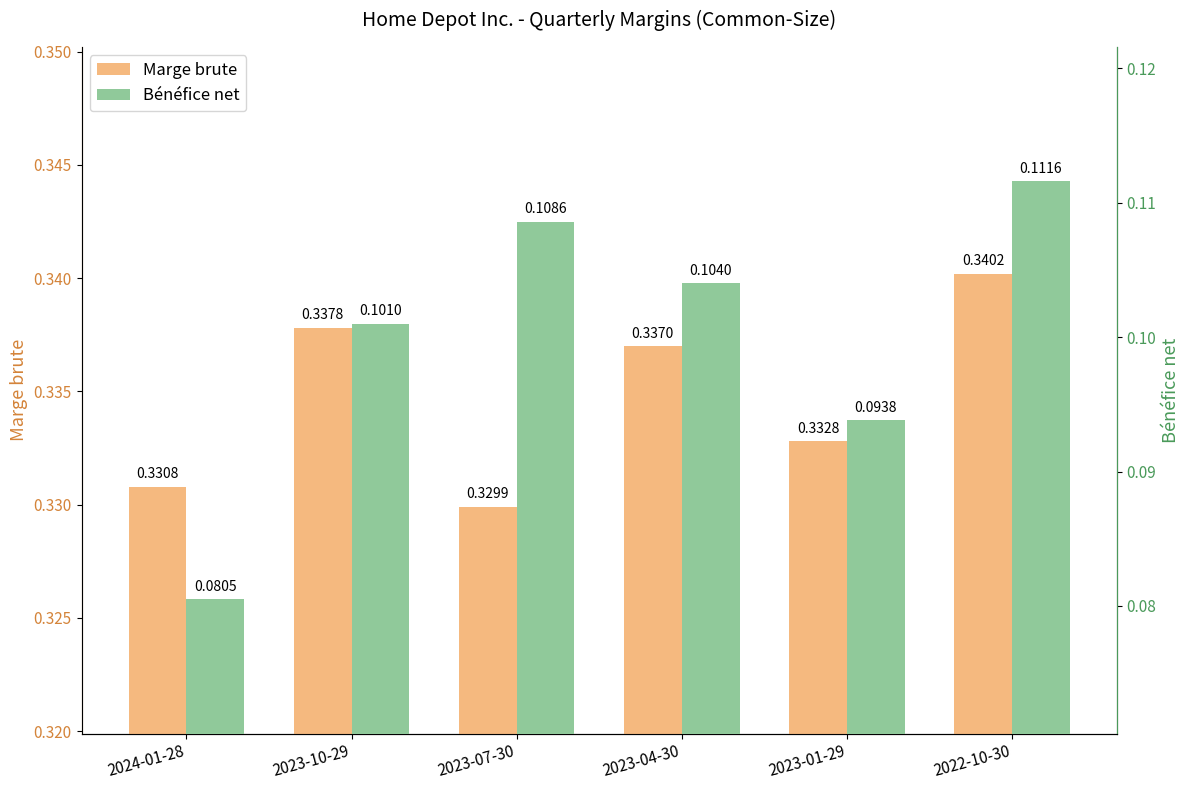

Which has a higher value, 2023-07-30 or 2024-01-28?

2024-01-28